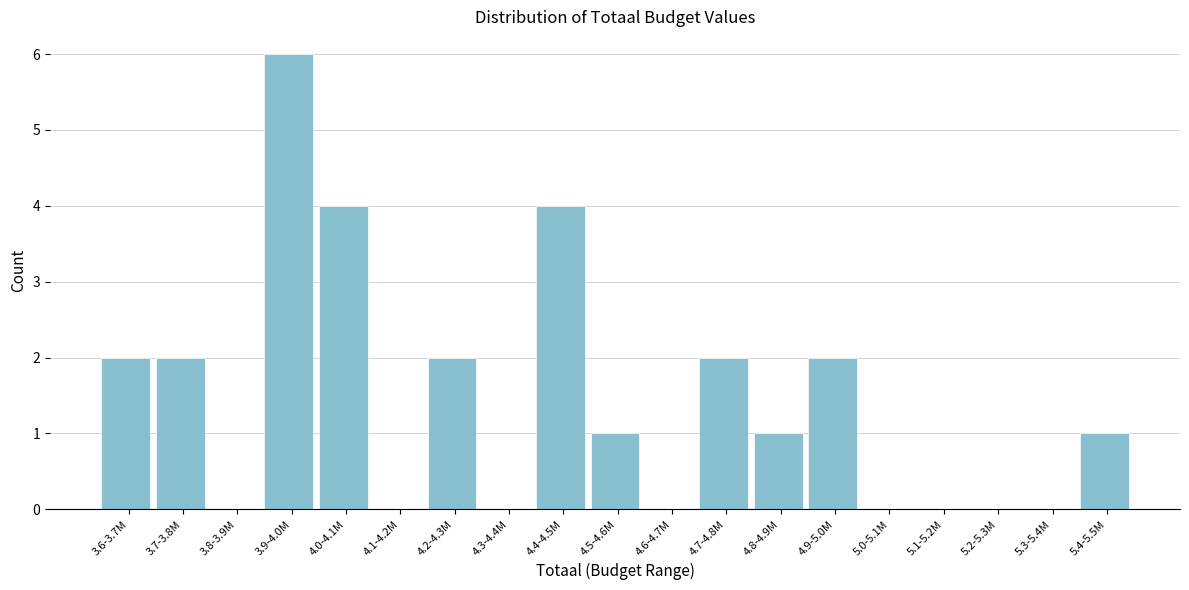

Reading right to left, list all the values displayed in this chart.

5.4-5.5M=1	5.3-5.4M=0	5.2-5.3M=0	5.1-5.2M=0	5.0-5.1M=0	4.9-5.0M=2	4.8-4.9M=1	4.7-4.8M=2	4.6-4.7M=0	4.5-4.6M=1	4.4-4.5M=4	4.3-4.4M=0	4.2-4.3M=2	4.1-4.2M=0	4.0-4.1M=4	3.9-4.0M=6	3.8-3.9M=0	3.7-3.8M=2	3.6-3.7M=2